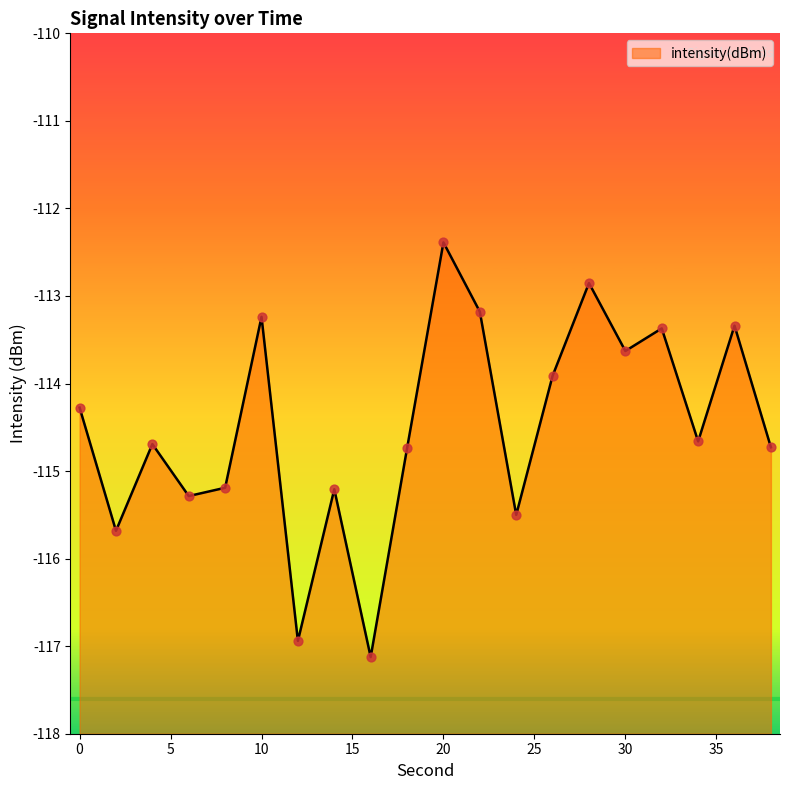

What is the change in value from 10 to 20?

+0.9